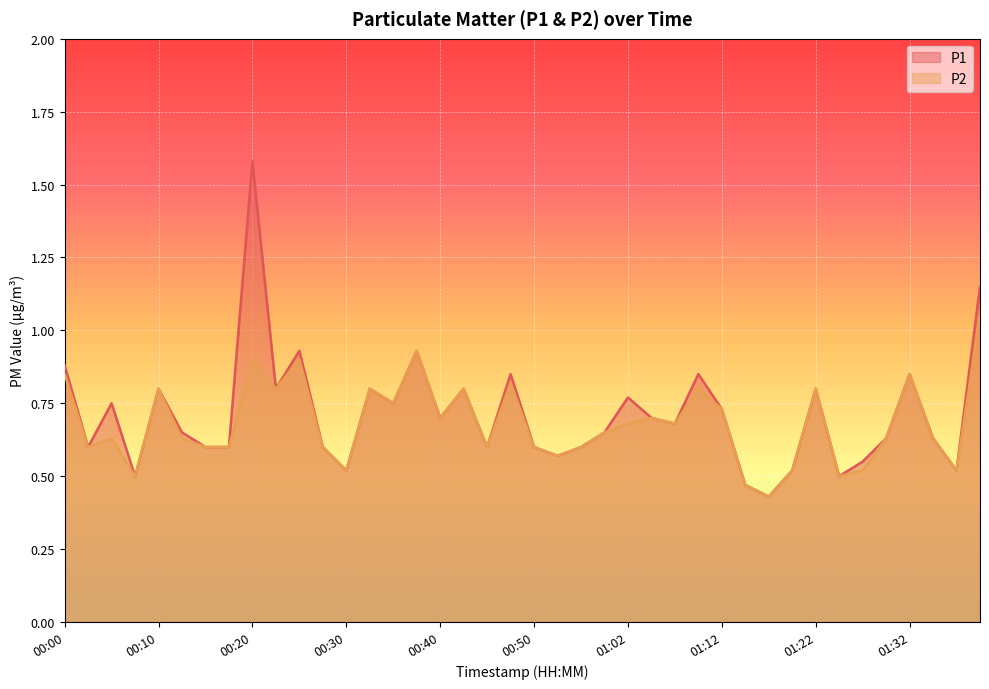

Reading right to left, extract all data points from this chart.

P1: 1.1	0.5	0.6	0.8	0.6	0.6	0.5	0.8	0.5	0.4	0.5	0.7	0.8	0.7	0.7	0.8	0.7	0.6	0.6	0.6	0.8	0.6	0.8	0.7	0.9	0.8	0.8	0.5	0.6	0.9	0.8	1.6	0.6	0.6	0.7	0.8	0.5	0.8	0.6	0.9
P2: 1.1	0.5	0.6	0.8	0.6	0.5	0.5	0.8	0.5	0.4	0.5	0.7	0.8	0.7	0.7	0.7	0.7	0.6	0.6	0.6	0.8	0.6	0.8	0.7	0.9	0.8	0.8	0.5	0.6	0.9	0.8	0.9	0.6	0.6	0.6	0.8	0.5	0.6	0.6	0.8